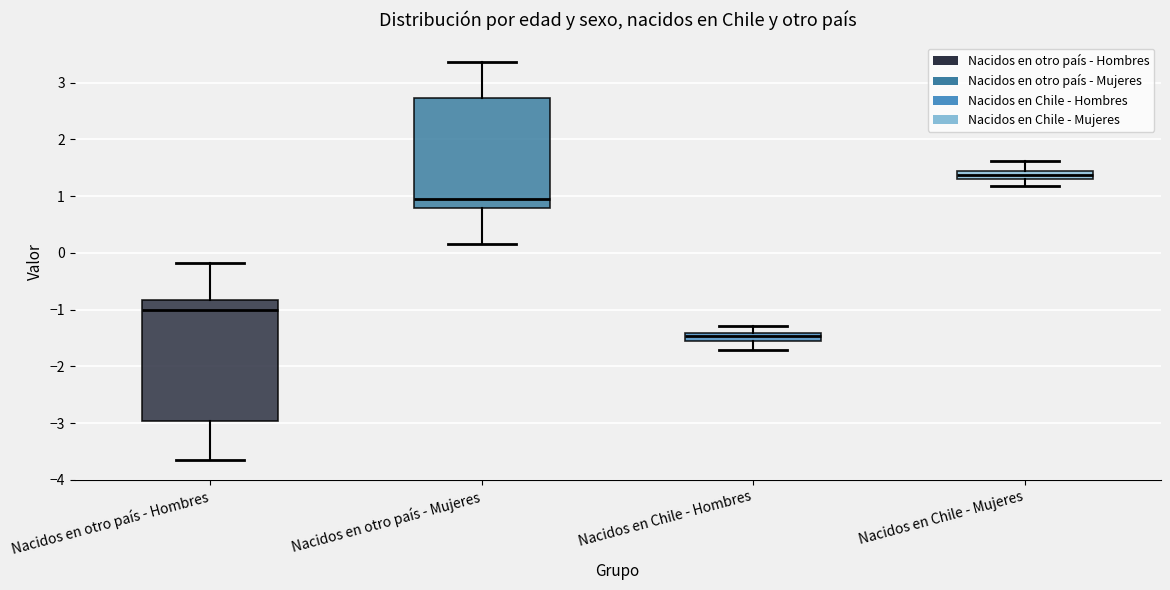

Which box is the tallest, from its lower edge to its upper edge?

Nacidos en otro país - Hombres